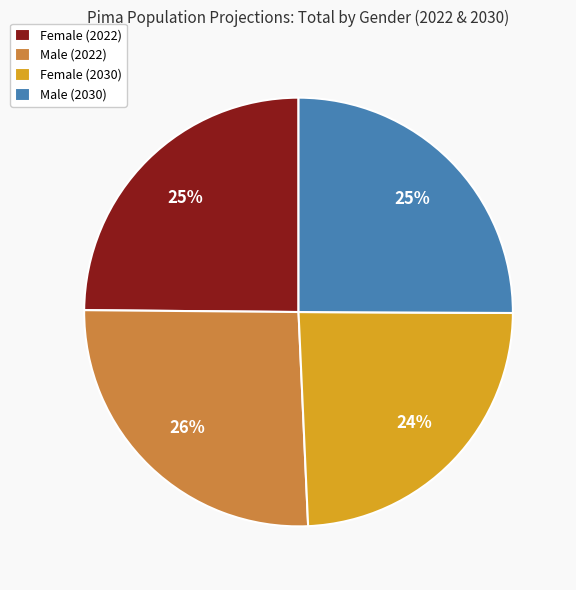

How many slices are in this pie chart?

4